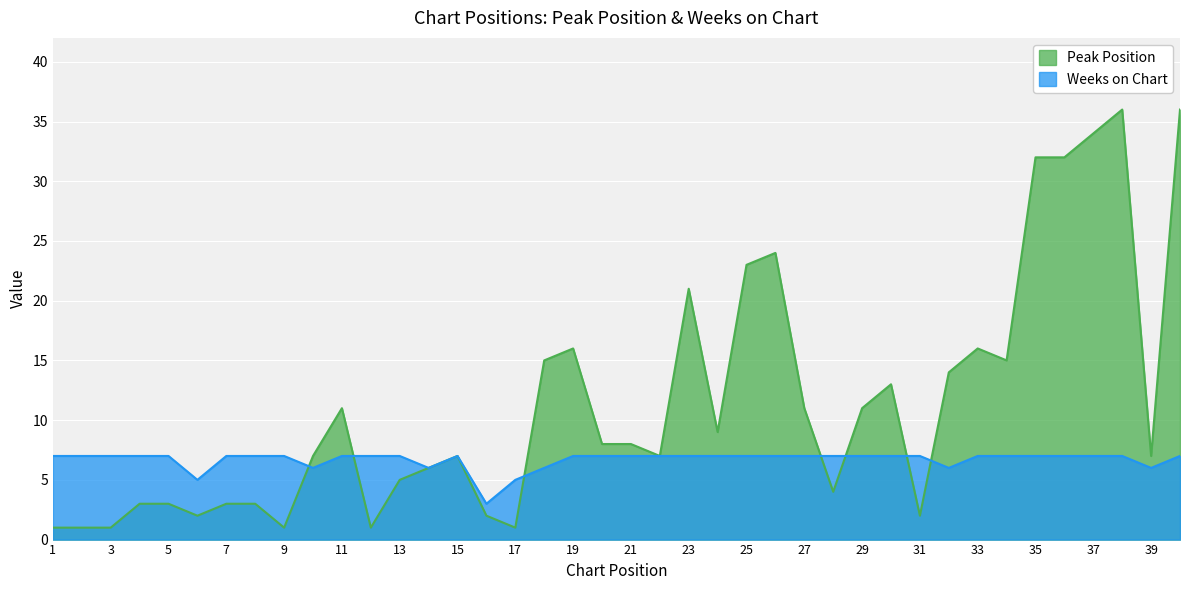

What is the sum of all Weeks on Chart values?

267